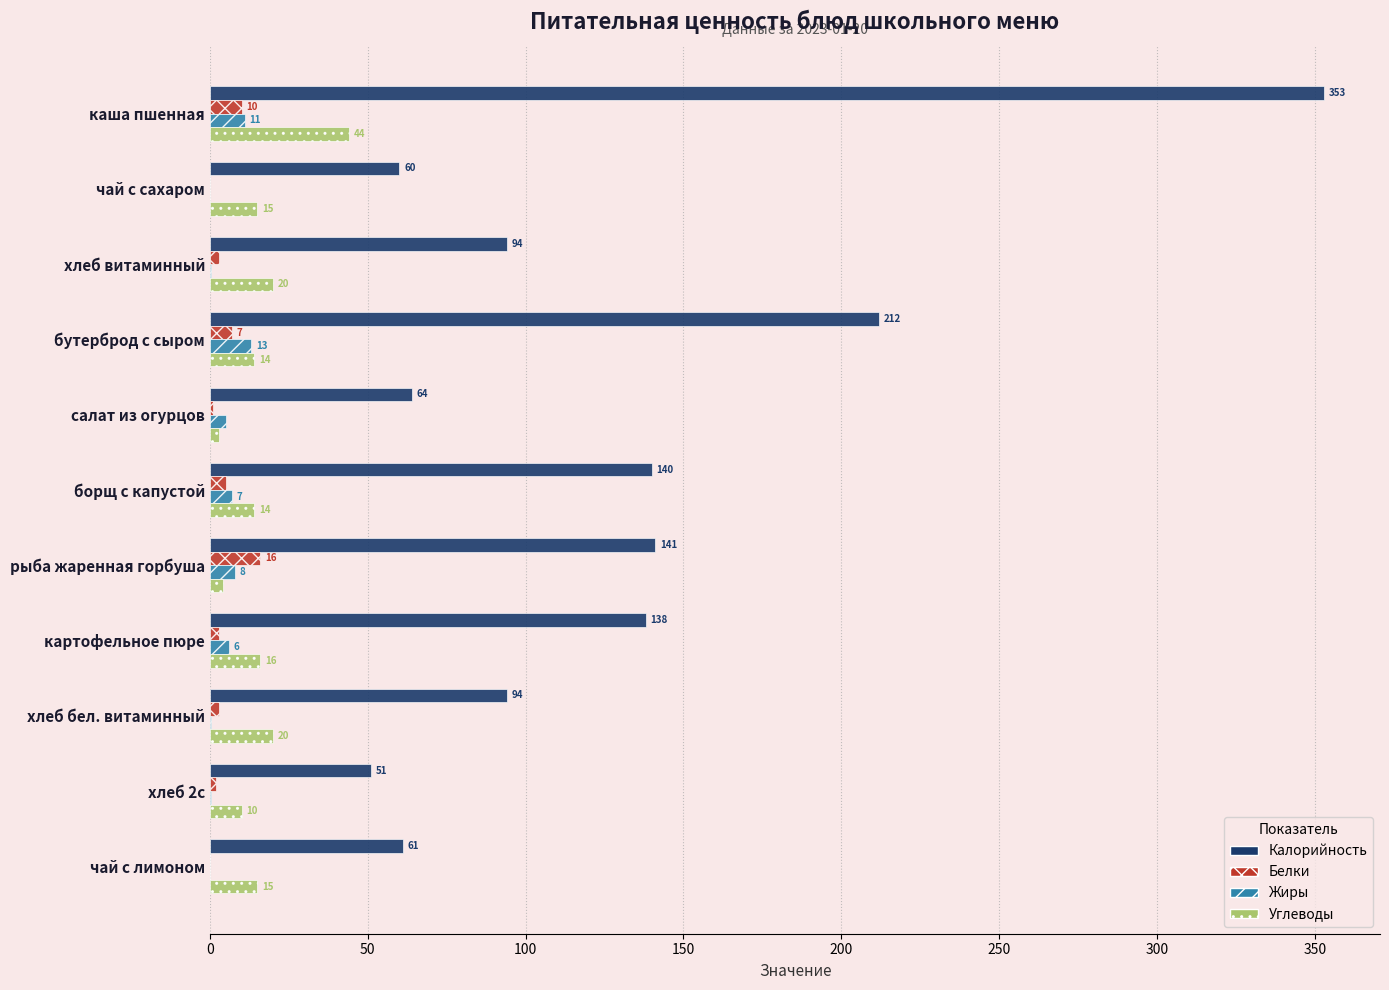

True or false: Углеводы has a value of 14.0 at борщ с капустой.

True